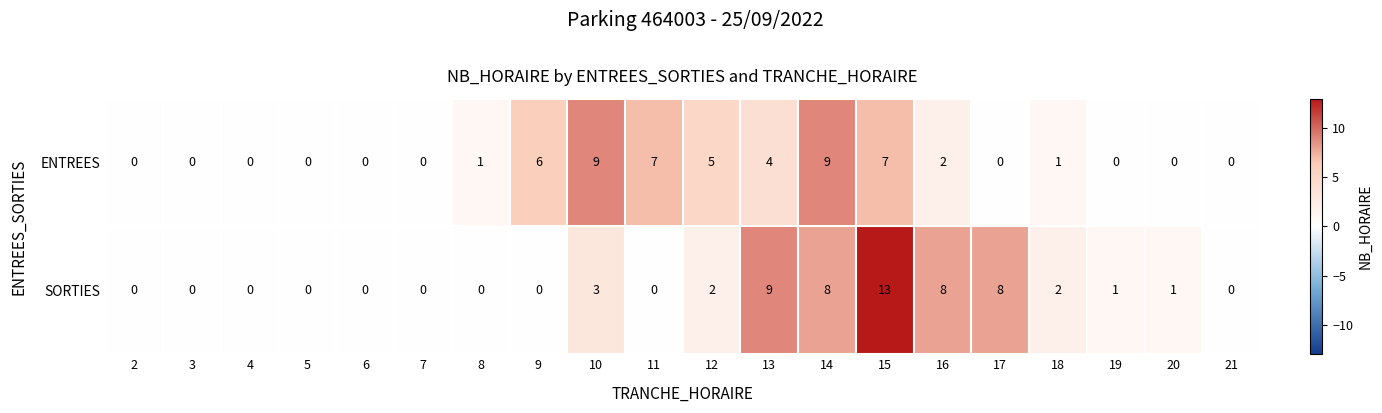

What is the average value of the ENTREES series?

3